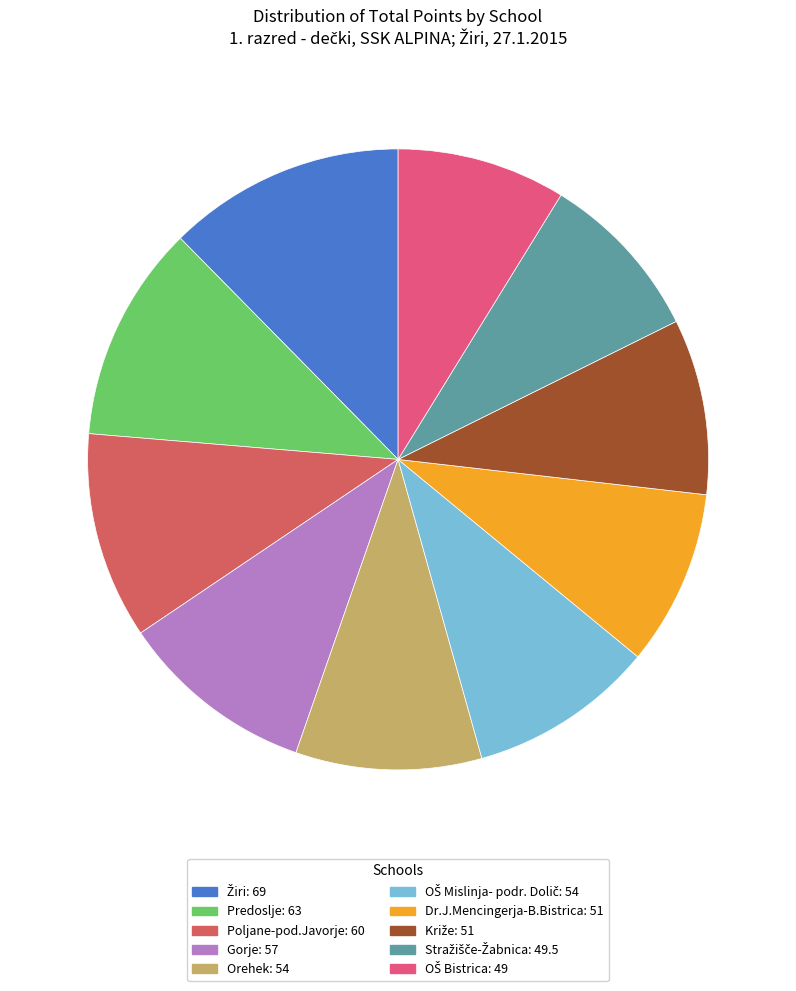

What is the smallest slice in the pie chart?

OŠ Bistrica